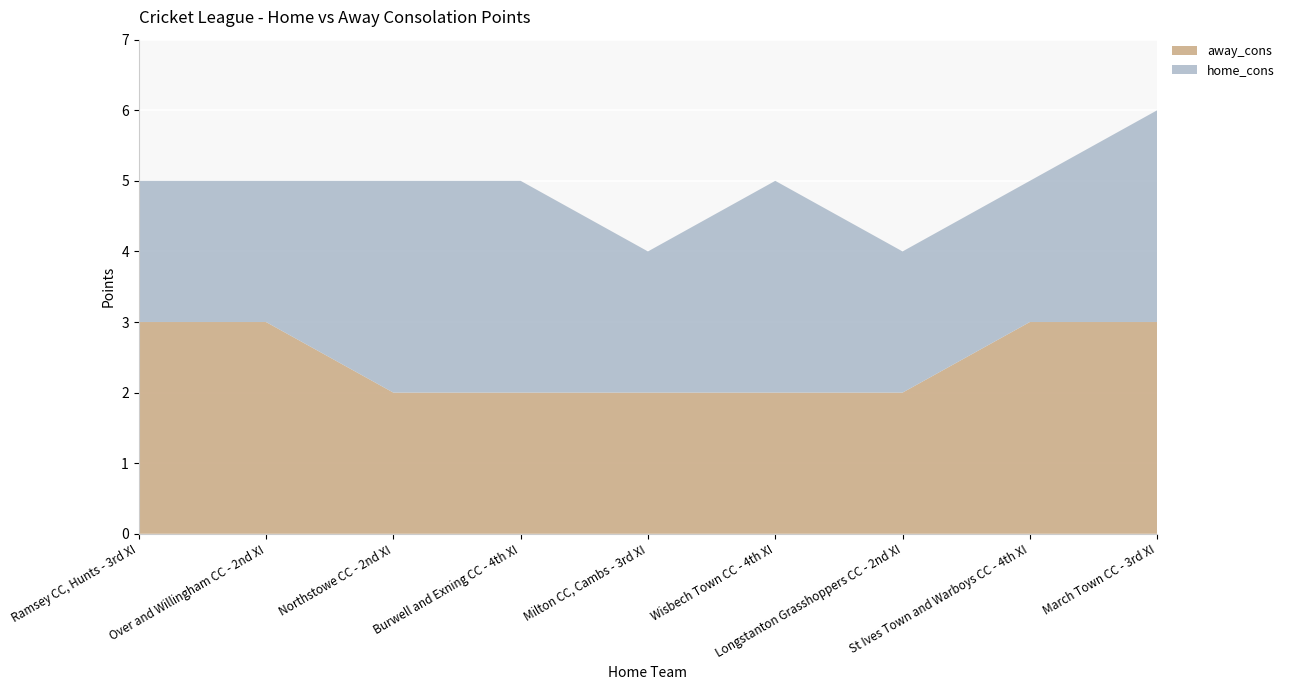

Reading left to right, transcribe all the data shown in this chart.

away_cons: Ramsey CC, Hunts - 3rd XI=3	Over and Willingham CC - 2nd XI=3	Northstowe CC - 2nd XI=2	Burwell and Exning CC - 4th XI=2	Milton CC, Cambs - 3rd XI=2	Wisbech Town CC - 4th XI=2	Longstanton Grasshoppers CC - 2nd XI=2	St Ives Town and Warboys CC - 4th XI=3	March Town CC - 3rd XI=3
home_cons: Ramsey CC, Hunts - 3rd XI=2	Over and Willingham CC - 2nd XI=2	Northstowe CC - 2nd XI=3	Burwell and Exning CC - 4th XI=3	Milton CC, Cambs - 3rd XI=2	Wisbech Town CC - 4th XI=3	Longstanton Grasshoppers CC - 2nd XI=2	St Ives Town and Warboys CC - 4th XI=2	March Town CC - 3rd XI=3